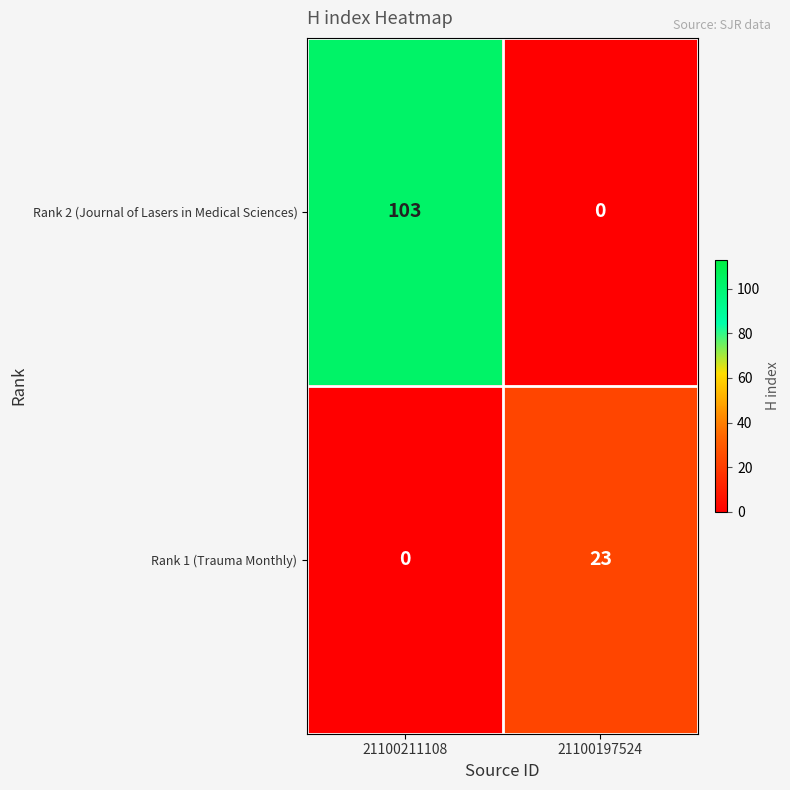

What is the sum of the Rank 2 (Journal of Lasers in Medical Sciences) values at 21100211108 and 21100197524?

103